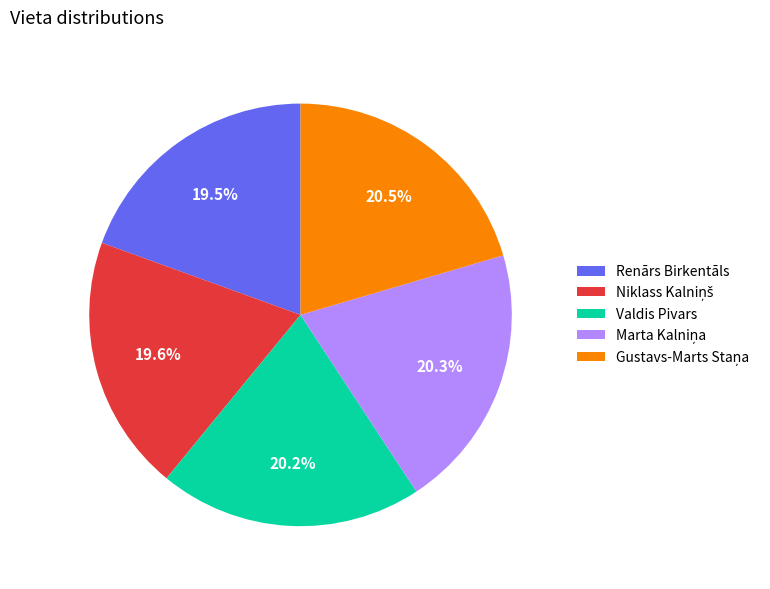

How much of the chart is everything except Renārs Birkentāls?

80.5%